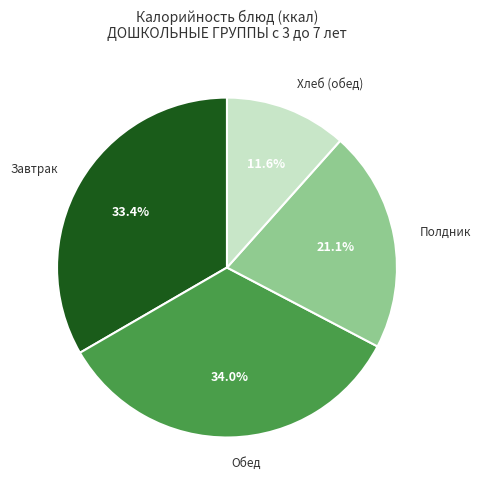

Is the sum of Хлеб (обед) and Полдник greater than half?

No